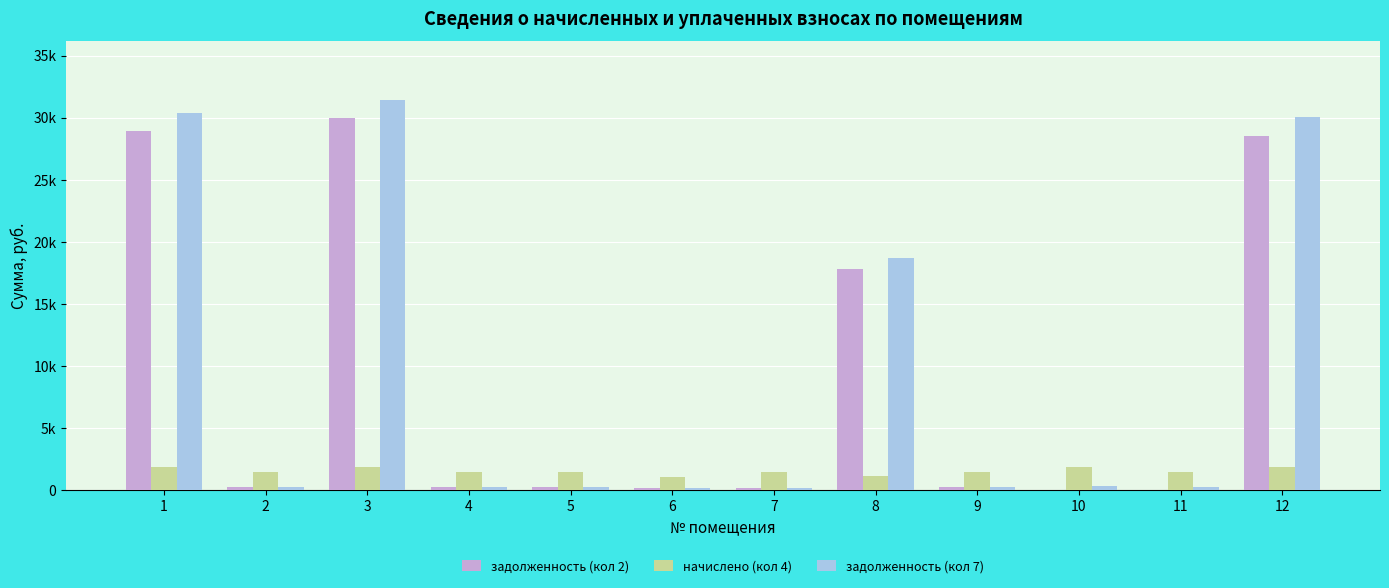

What is the minimum value for начислено (кол 4)?

1114.4